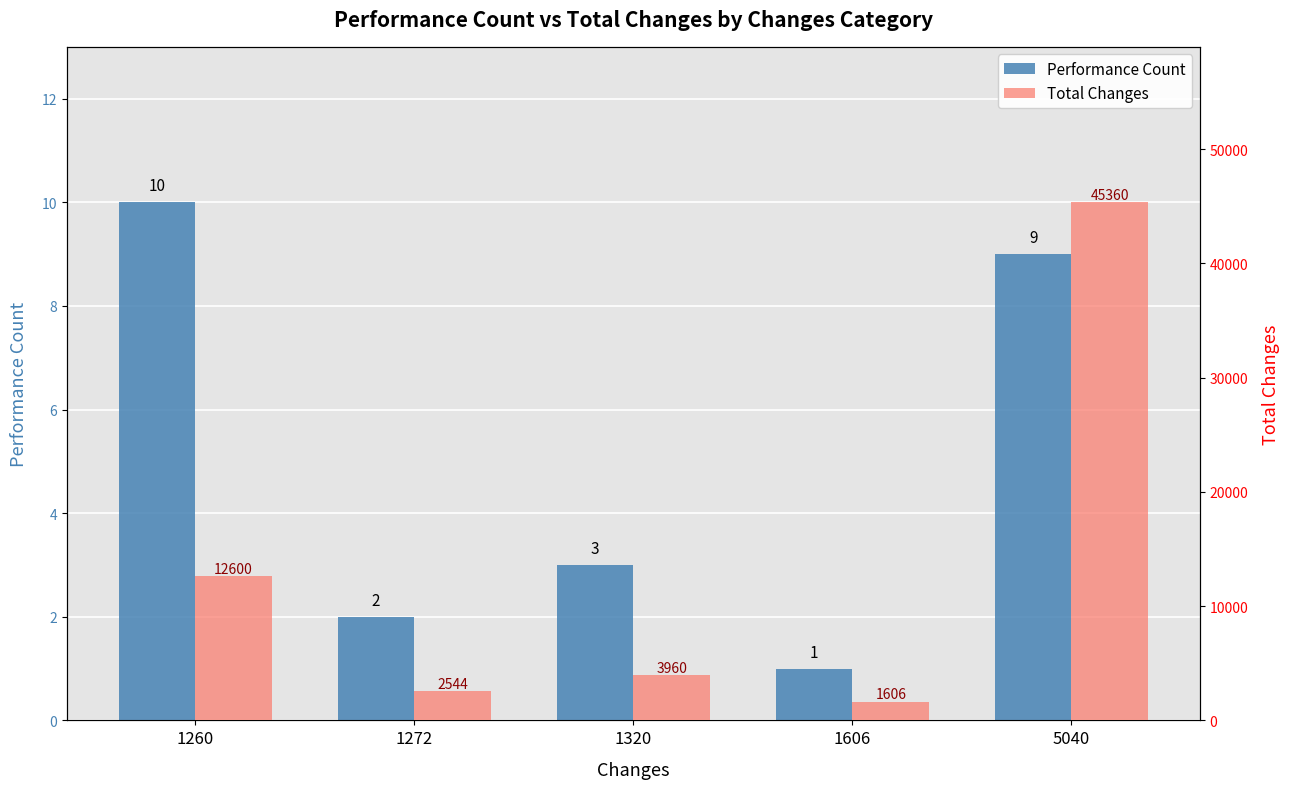

What is the sum of all Total Changes values?

66070